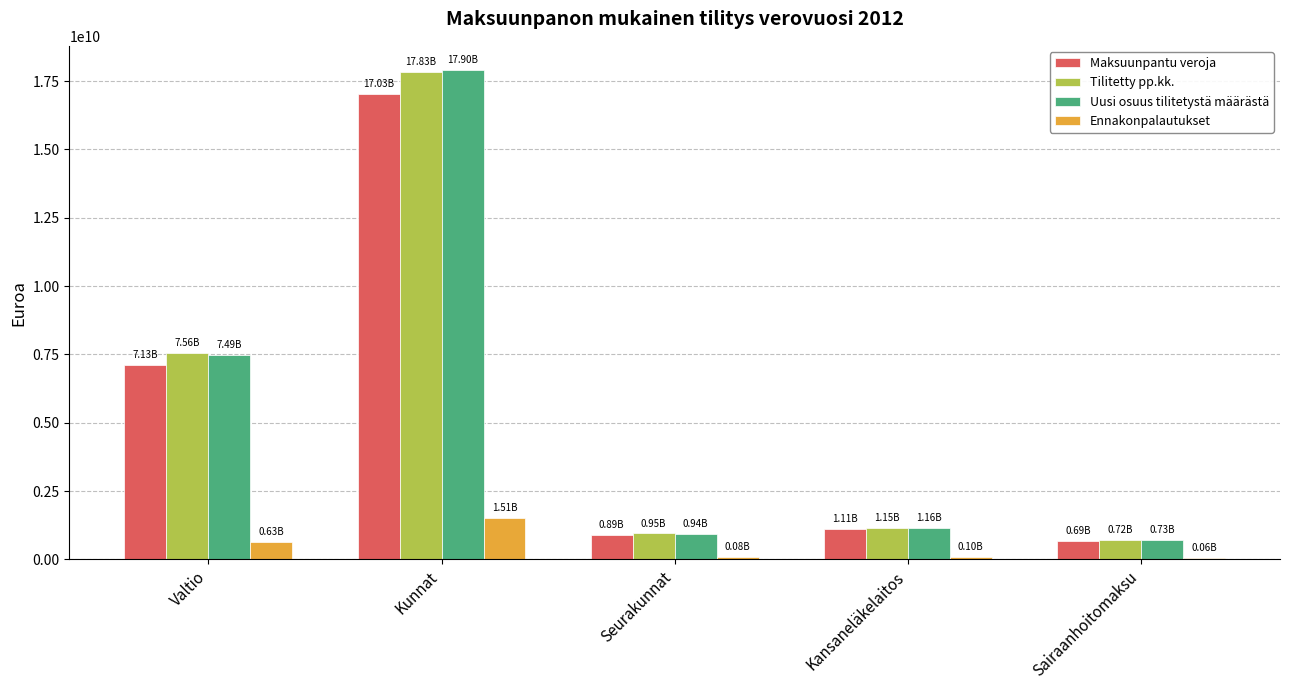

What is the difference between the Maksuunpantu veroja values at Valtio and Kunnat?

9903286215.9